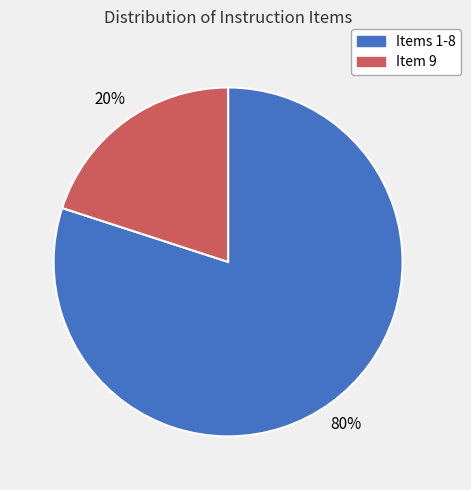

Between Item 9 and Items 1-8, which is larger?

Items 1-8